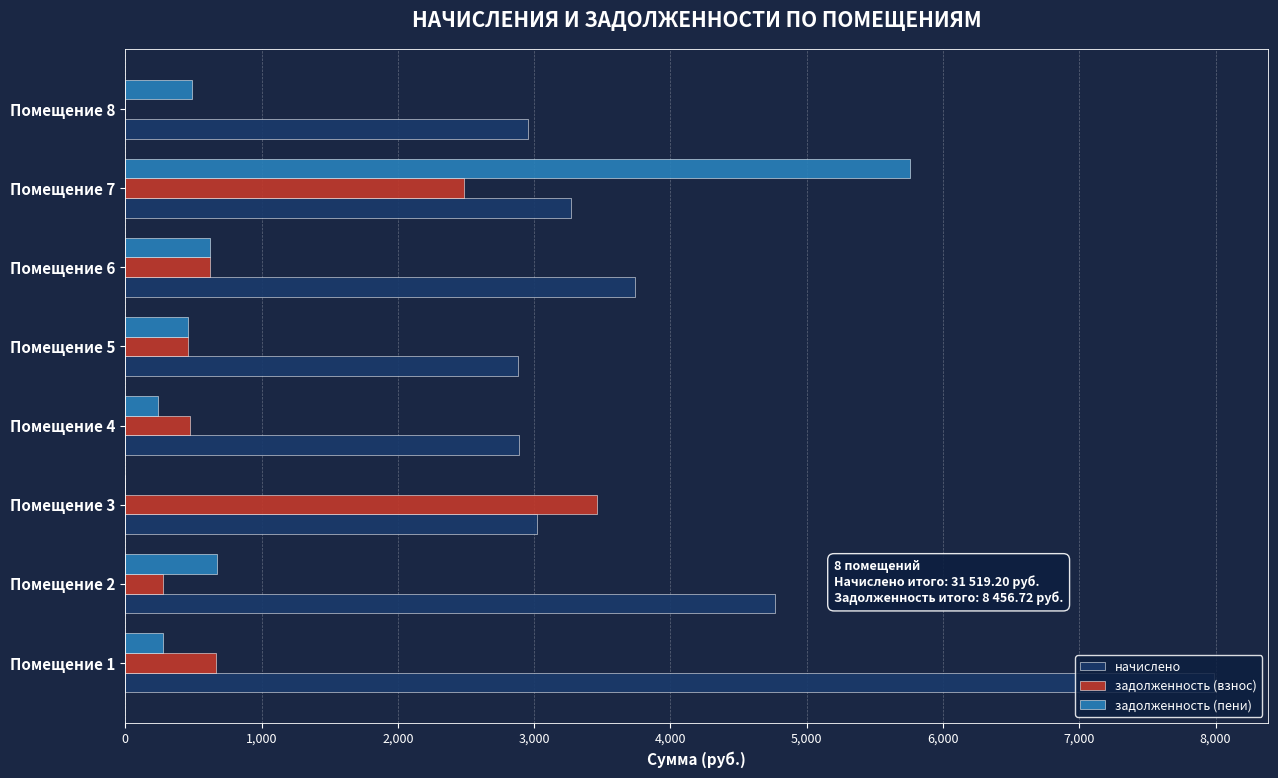

The value of задолженность (пени) at Помещение 7 is 8440.8. True or false?

False